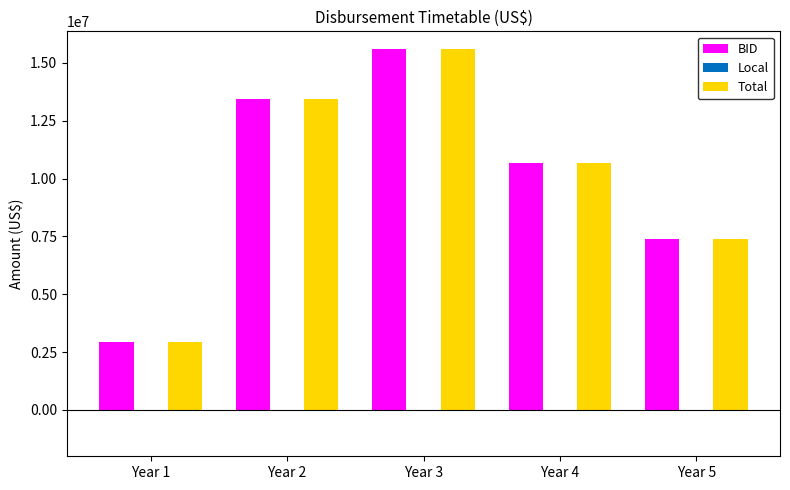

At which label is Total closest to 9260202?

Year 4